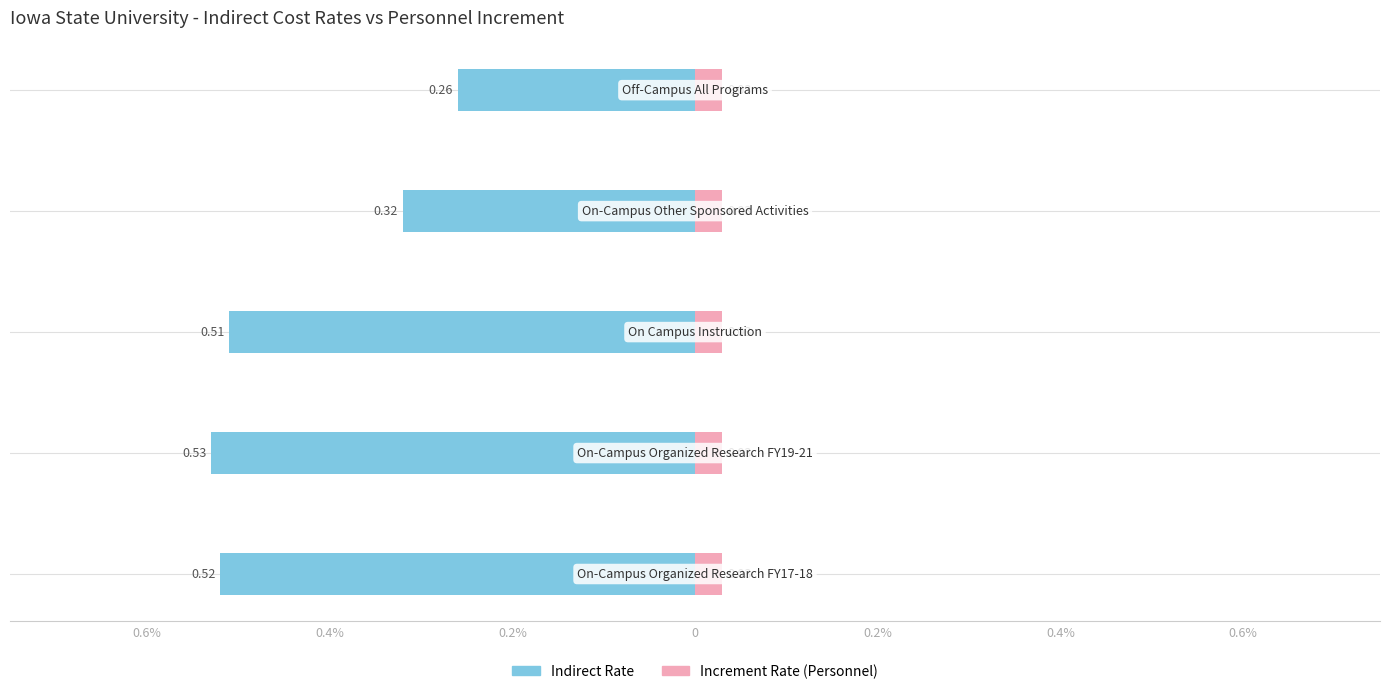

Which series has the largest range (max minus min)?

Indirect Rate